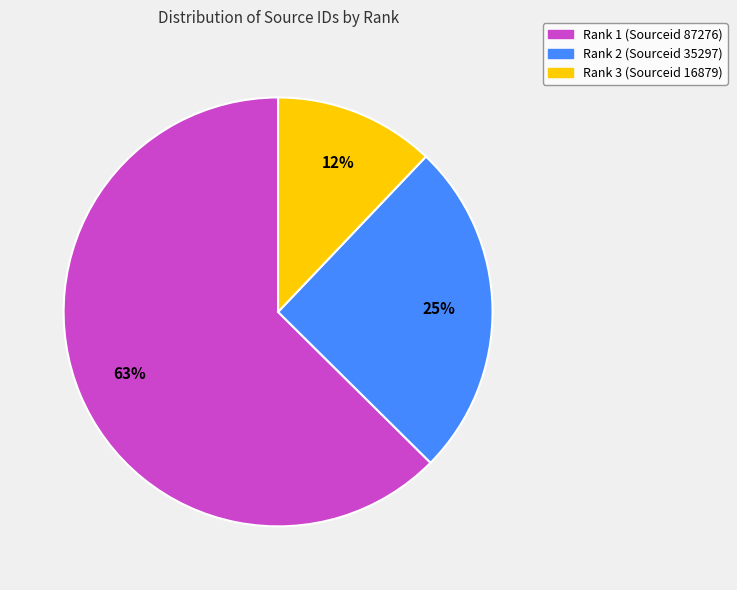

Do Rank 1 (Sourceid 87276) and Rank 3 (Sourceid 16879) together represent more than half of the pie?

Yes